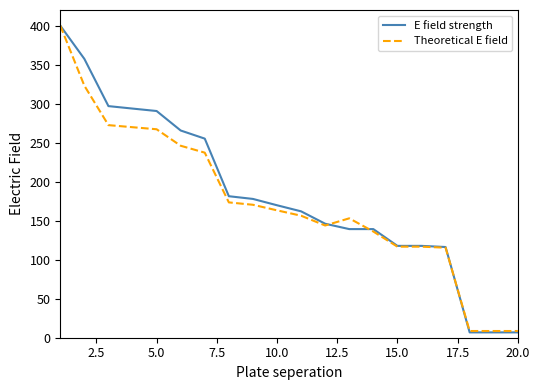

Does the chart have visible grid lines?

No